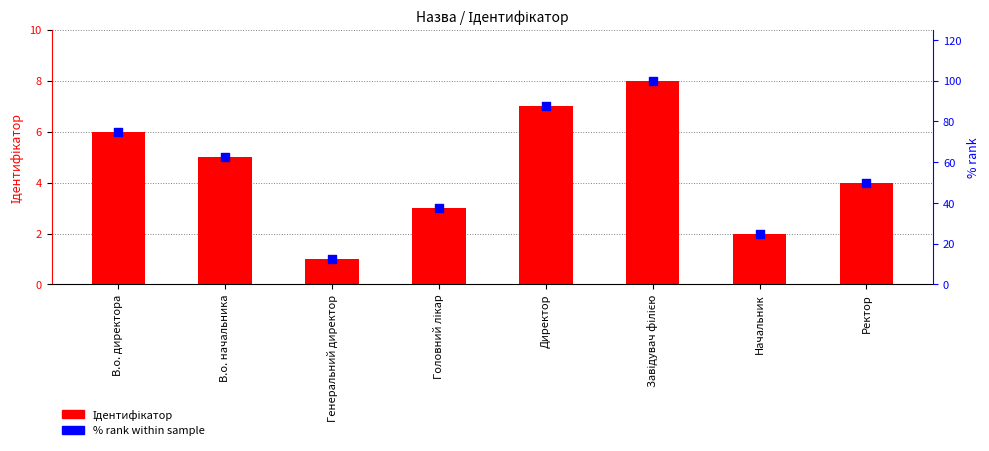

Which series has the largest total across all categories?

% rank within sample